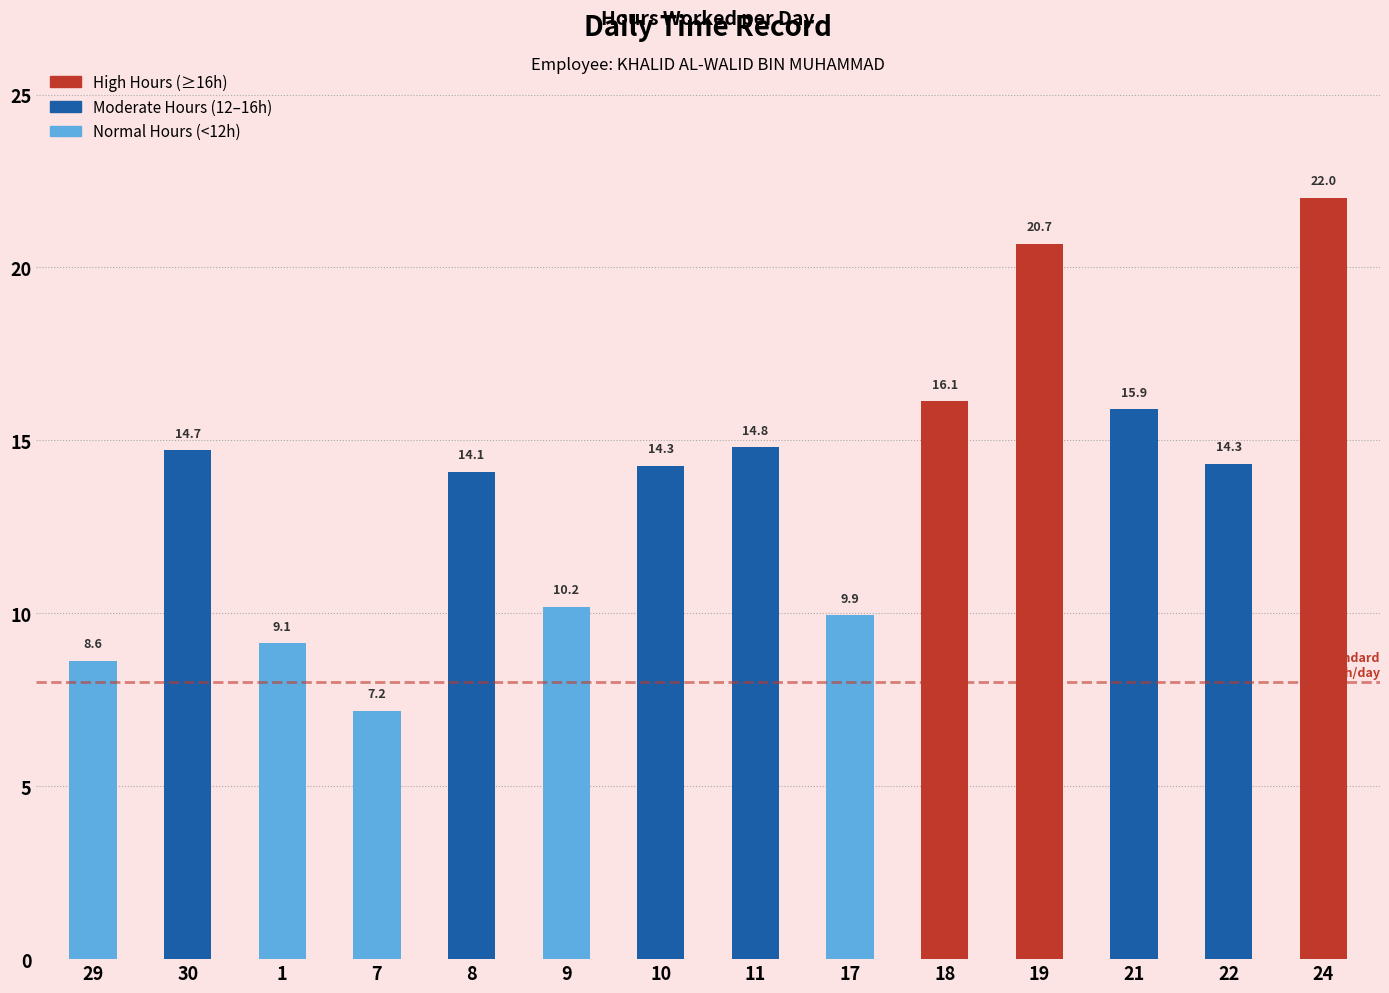

What is the label of the 1st bar from the right?

24